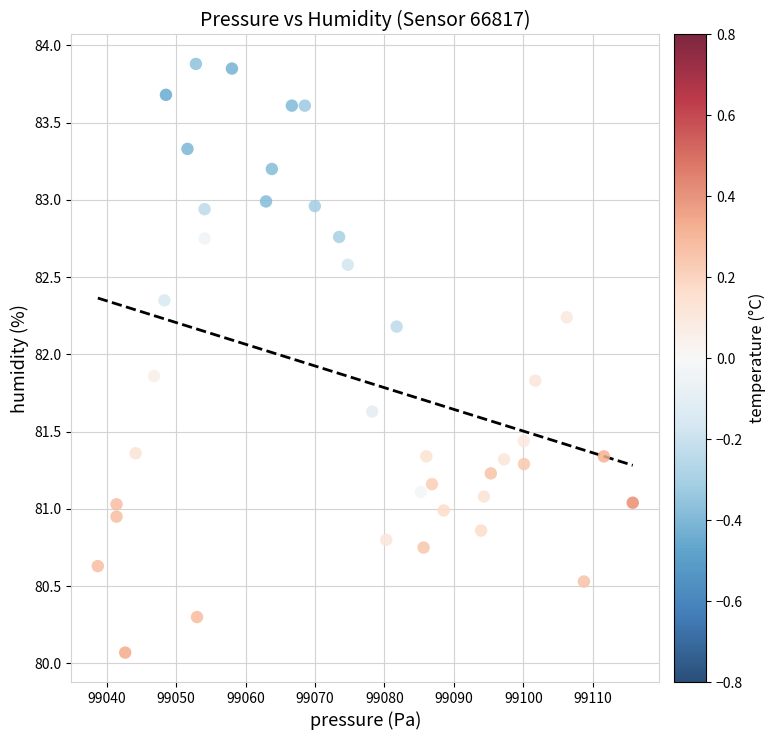

What is the range of X values (max minus min)?

77.0